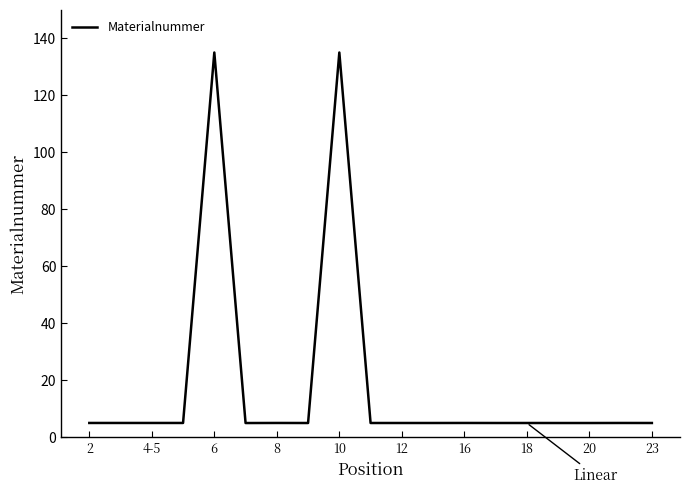

Reading right to left, extract all data points from this chart.

5.0	5.0	5.0	5.0	5.0	5.0	5.0	5.0	5.0	5.0	135.0	5.0	5.0	5.0	135.0	5.0	5.0	5.0	5.0